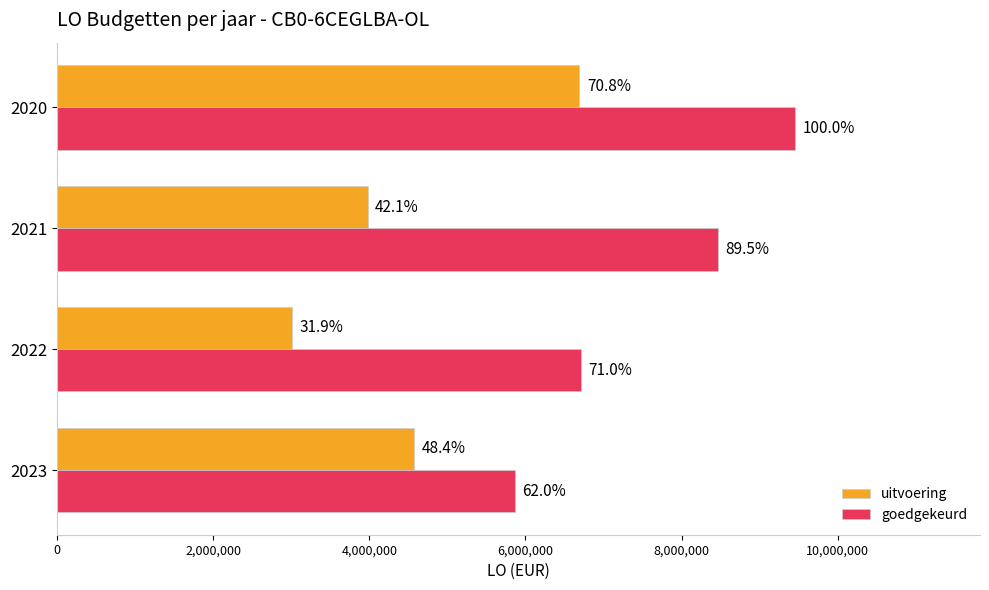

What are all the series names shown in the legend?

uitvoering, goedgekeurd